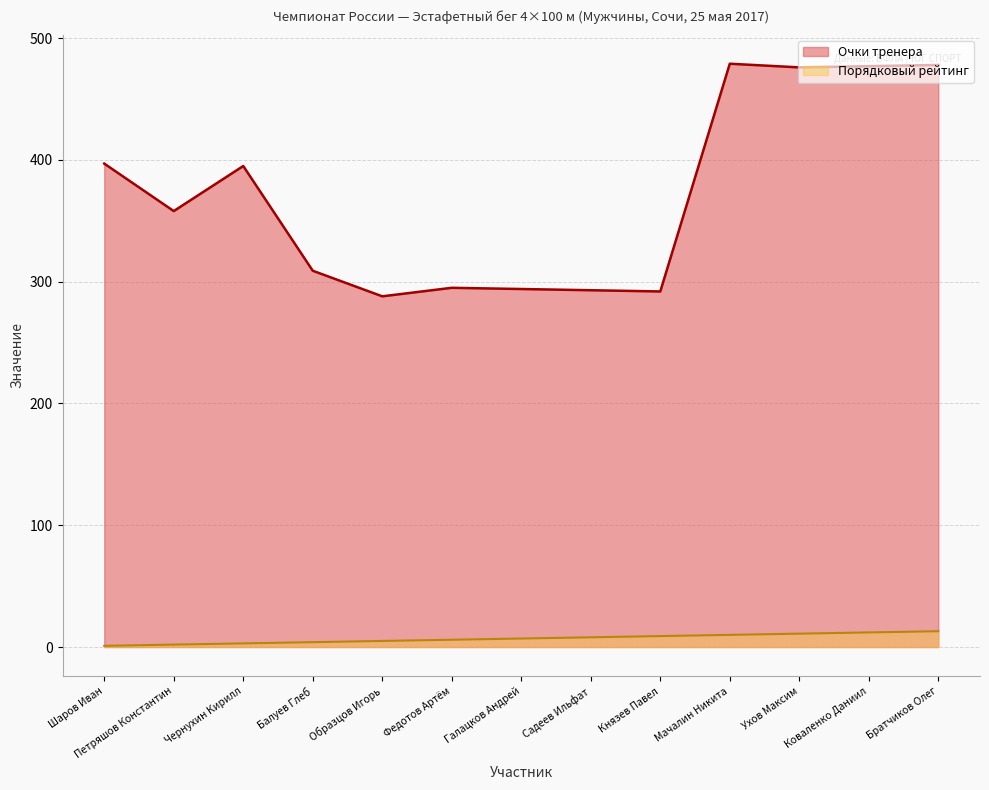

What is the smallest value displayed?

1